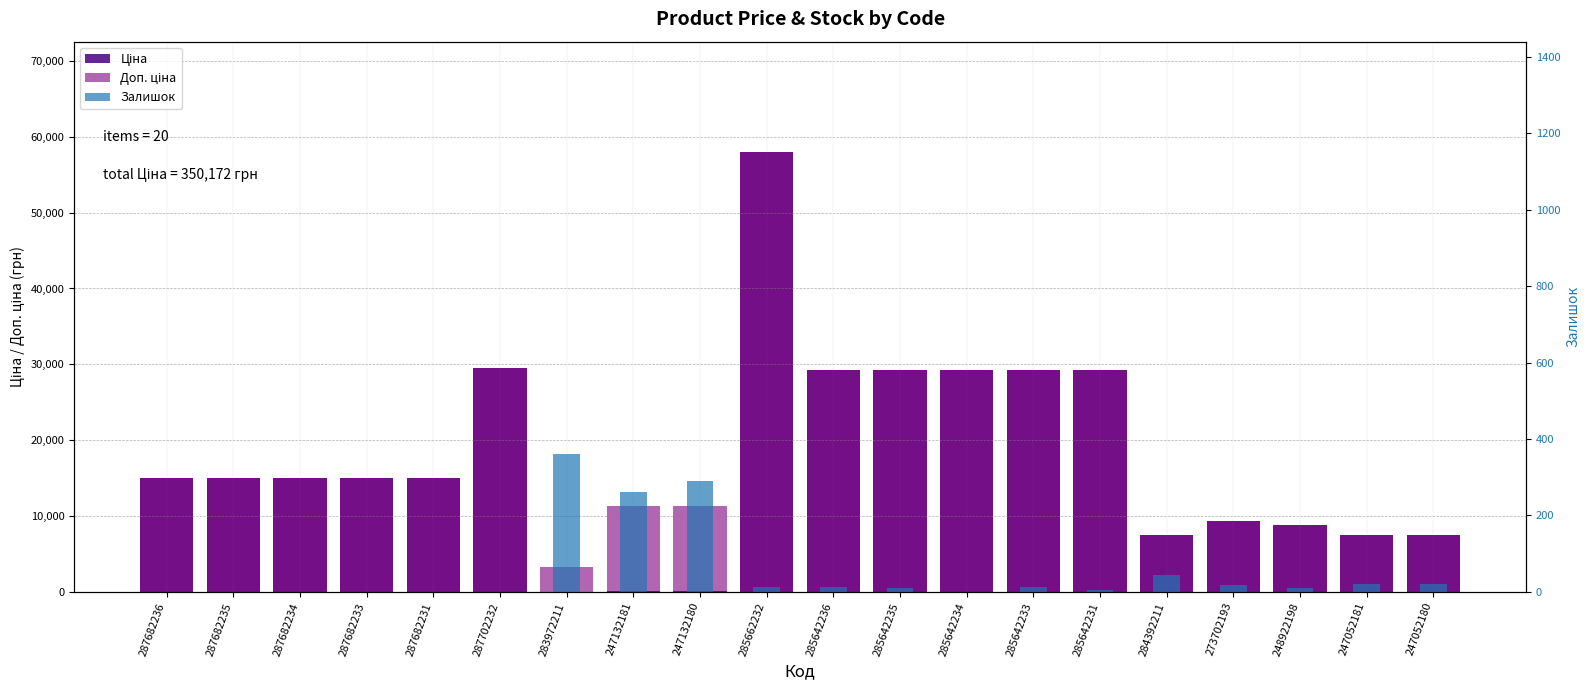

Are the bars horizontal?

No